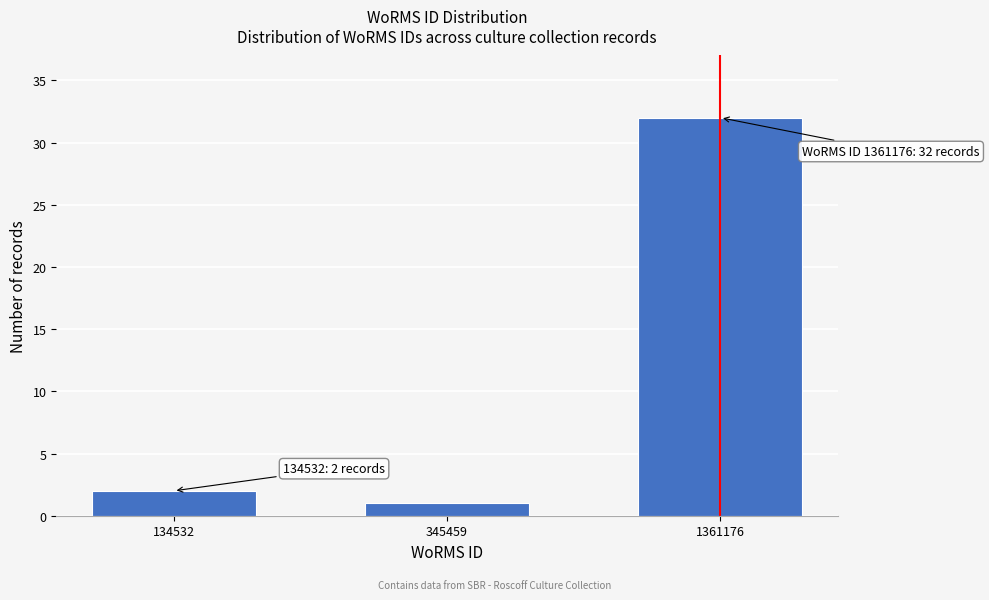

Reading right to left, transcribe all the data shown in this chart.

1361176=32	345459=1	134532=2